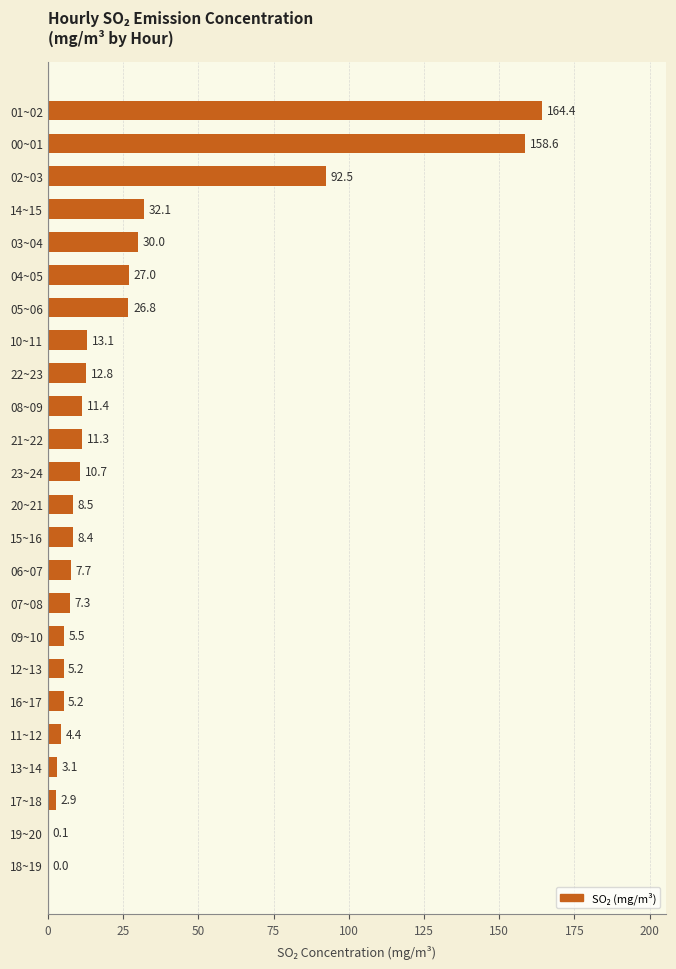

What is the sum of the values at 18~19 and 11~12?

4.4